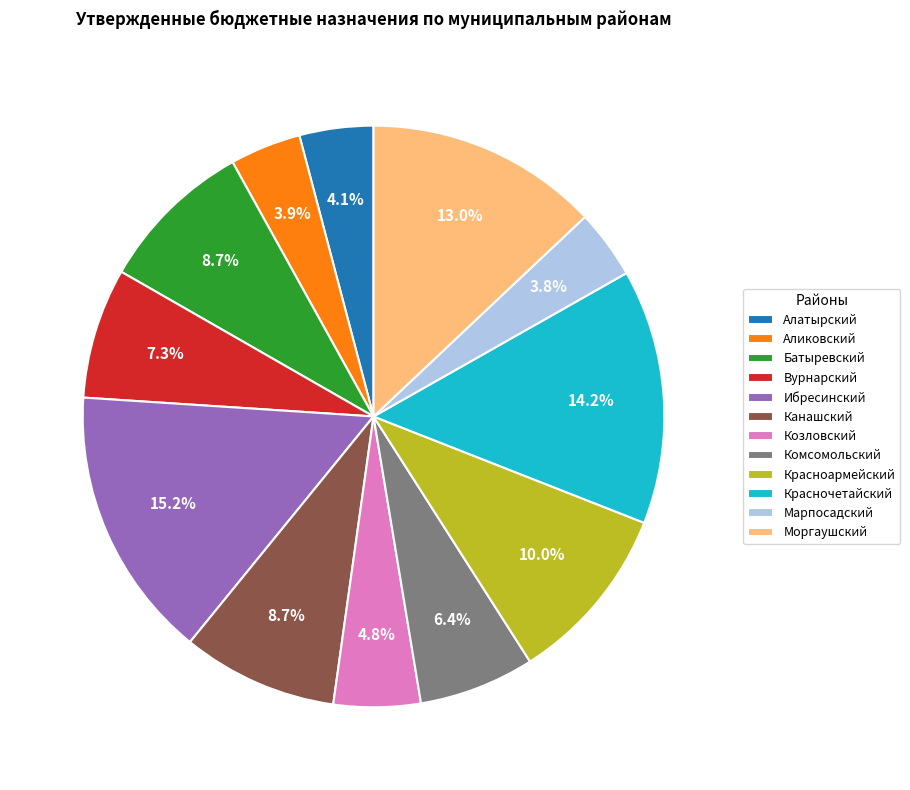

Which slice is the largest?

Ибресинский